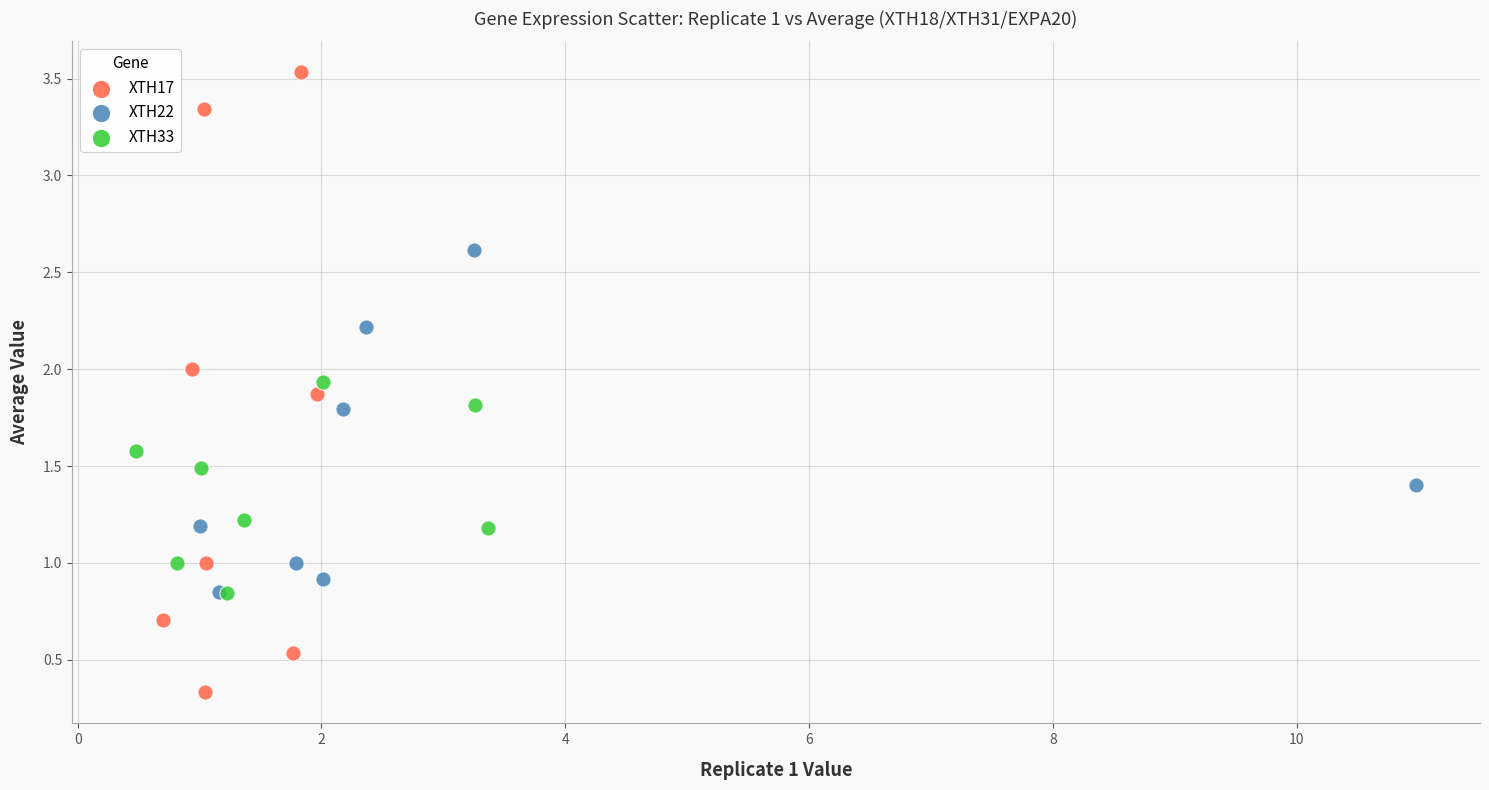

What are all the series names shown in the legend?

XTH17, XTH22, XTH33